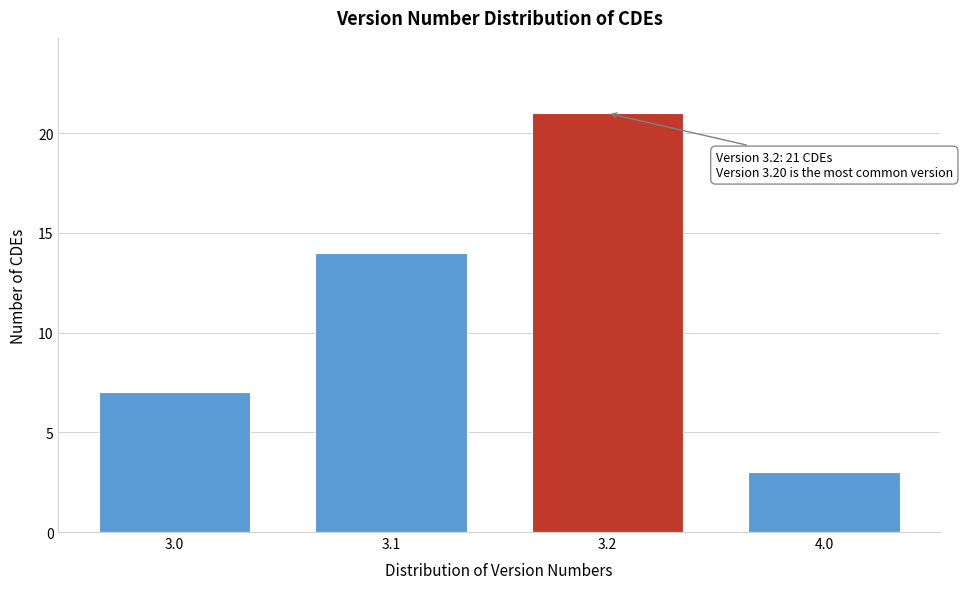

Reading right to left, list all the values displayed in this chart.

3	21	14	7